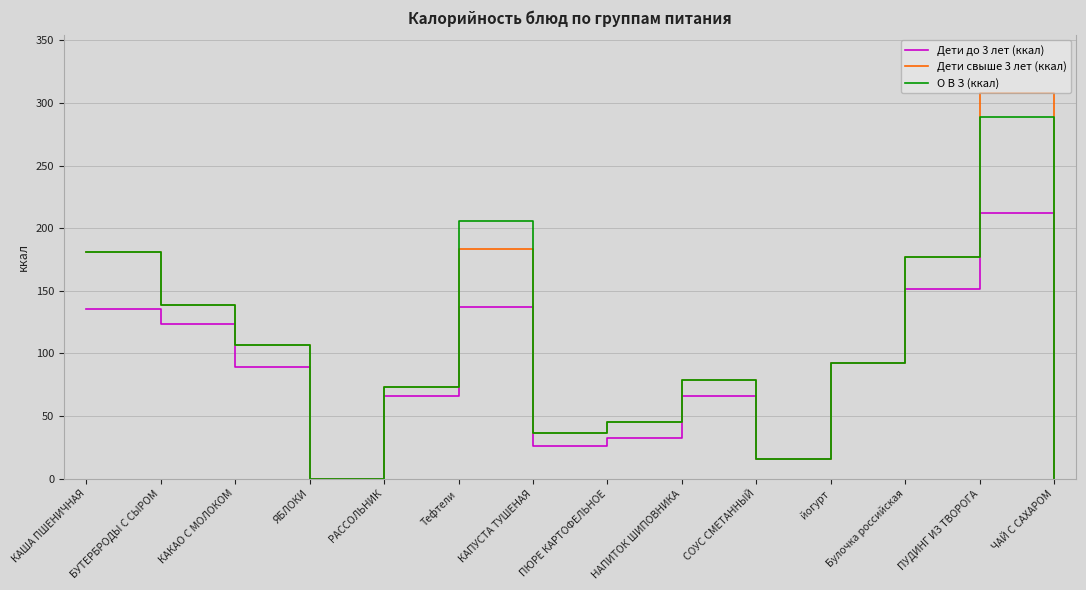

True or false: О В З (ккал) has a value of 52.3 at КАПУСТА ТУШЕНАЯ.

False